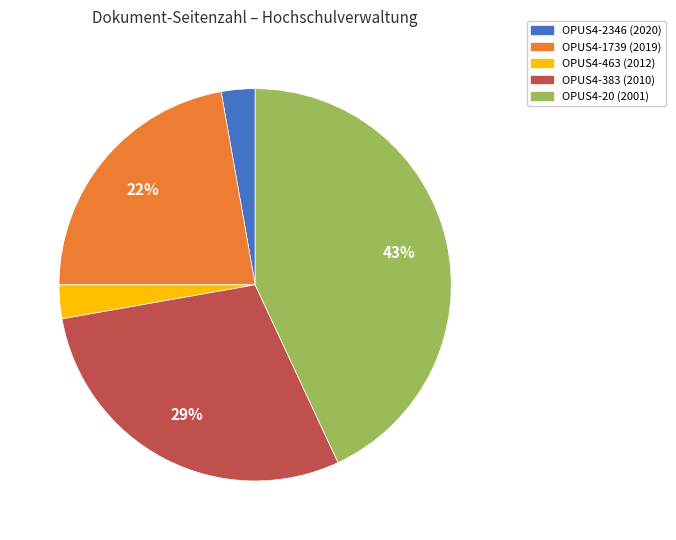

Which category has the biggest portion of the pie?

OPUS4-20 (2001)